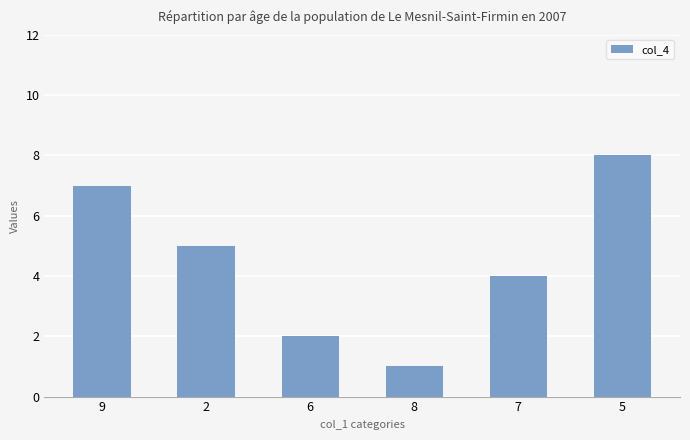

Reading left to right, list all the values displayed in this chart.

7	5	2	1	4	8